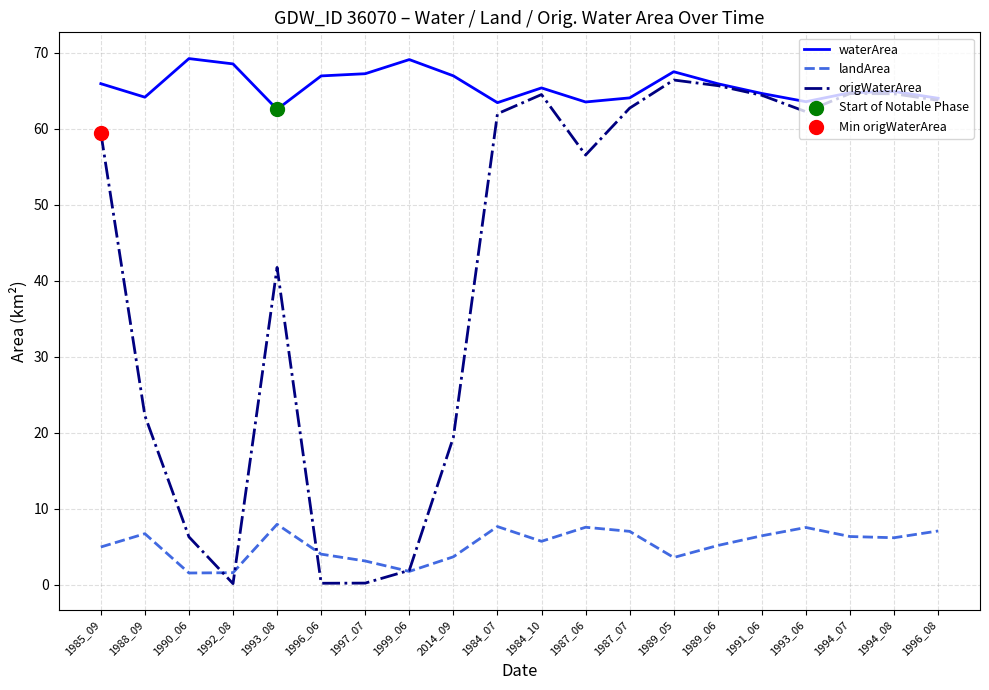

At 1985_09, list the series in order from largest to smallest.

waterArea, origWaterArea, landArea